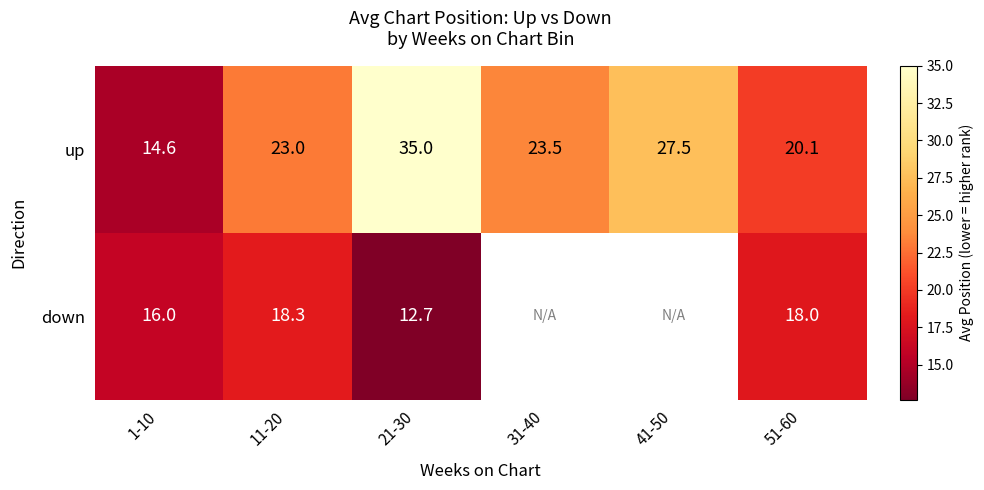

True or false: down has a value of 9.4 at 1-10.

False